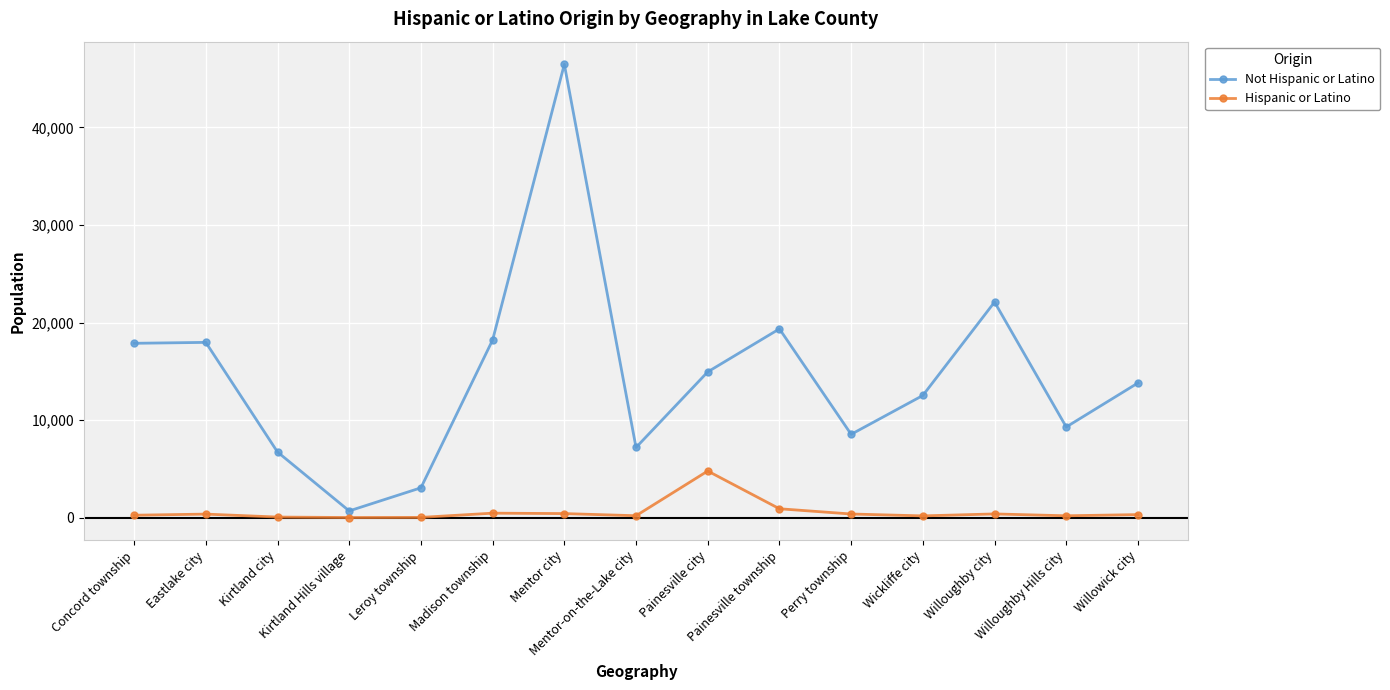

Which category has the highest value in the Hispanic or Latino series?

Painesville city